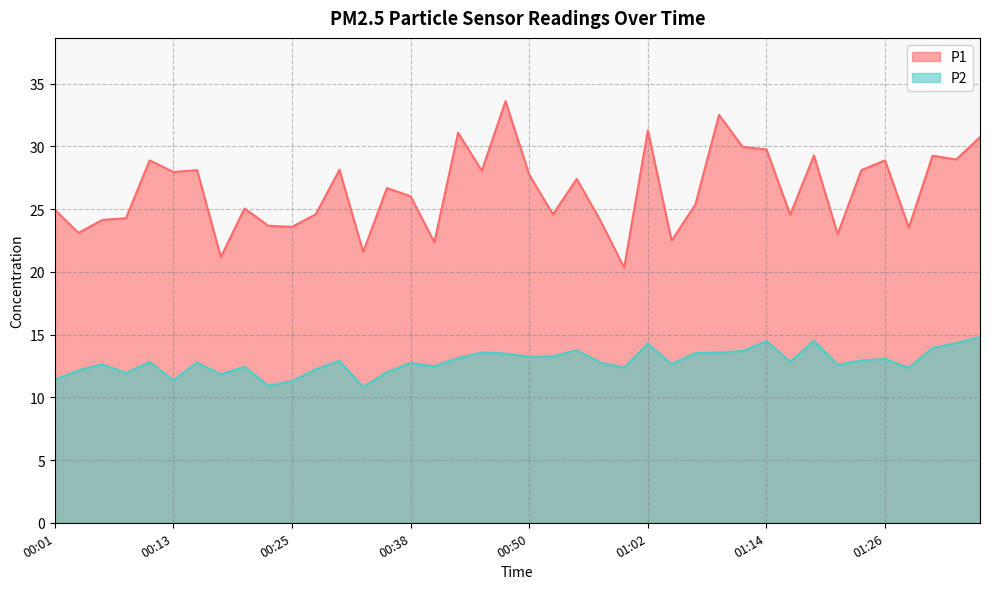

Where does the P1 series first go above 26?

00:11